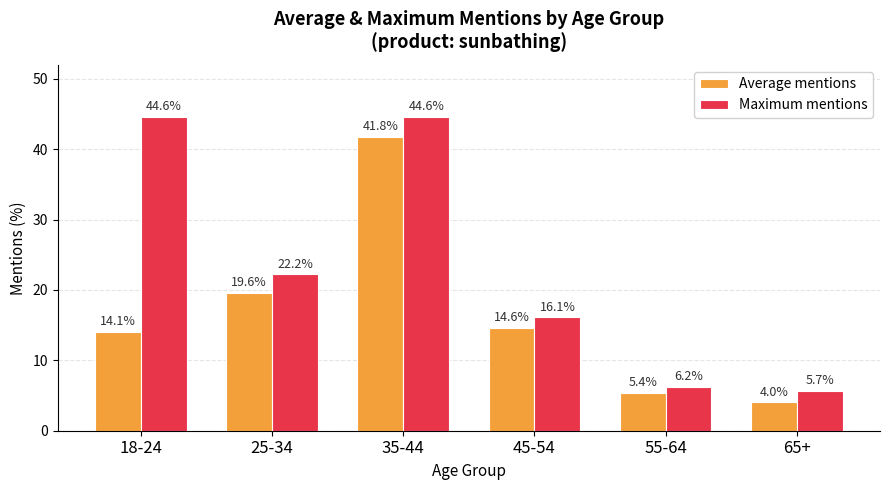

Which series changed the most between 25-34 and 35-44?

Maximum mentions